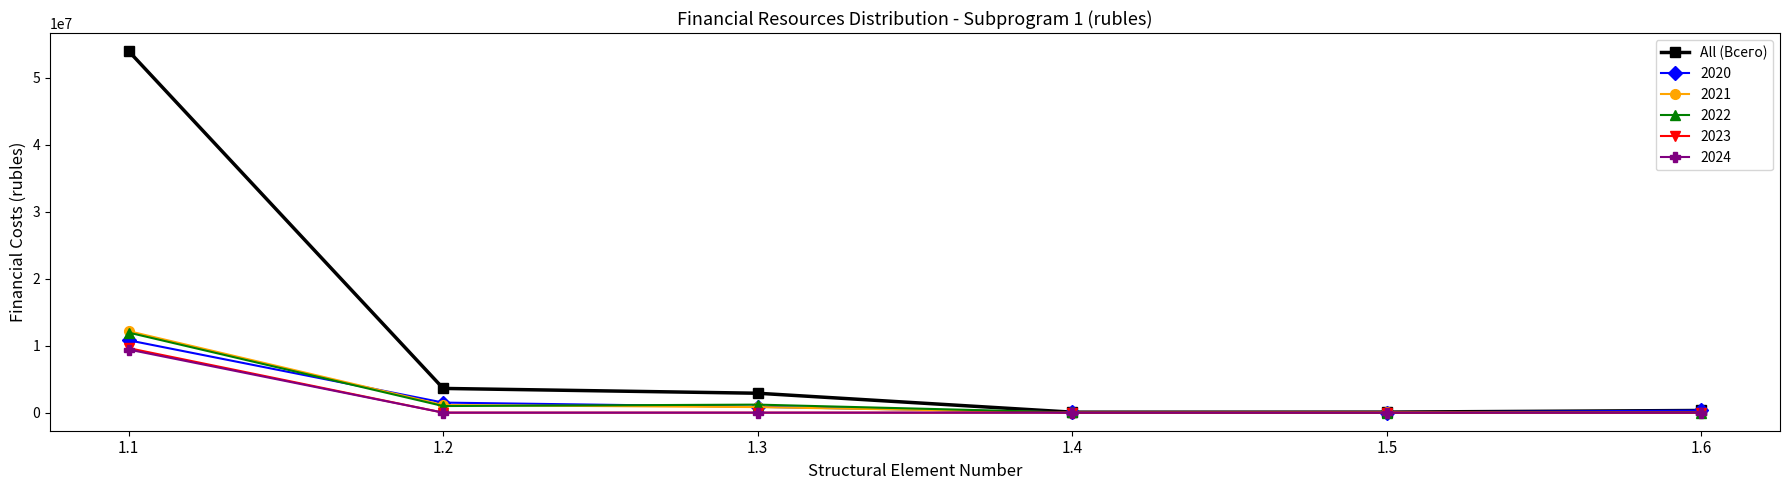

What is the value of the 2022 point at the 1st from the left?

11954478.6